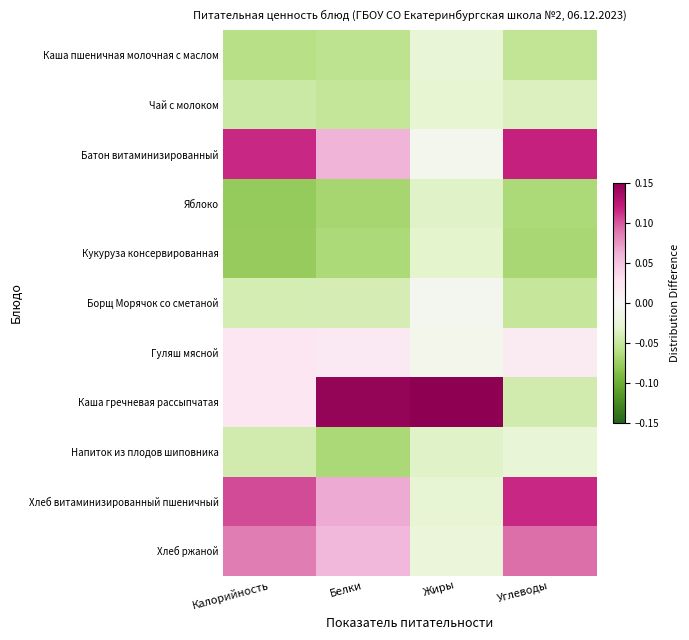

What is the difference between the highest and lowest values at Калорийность?

0.2